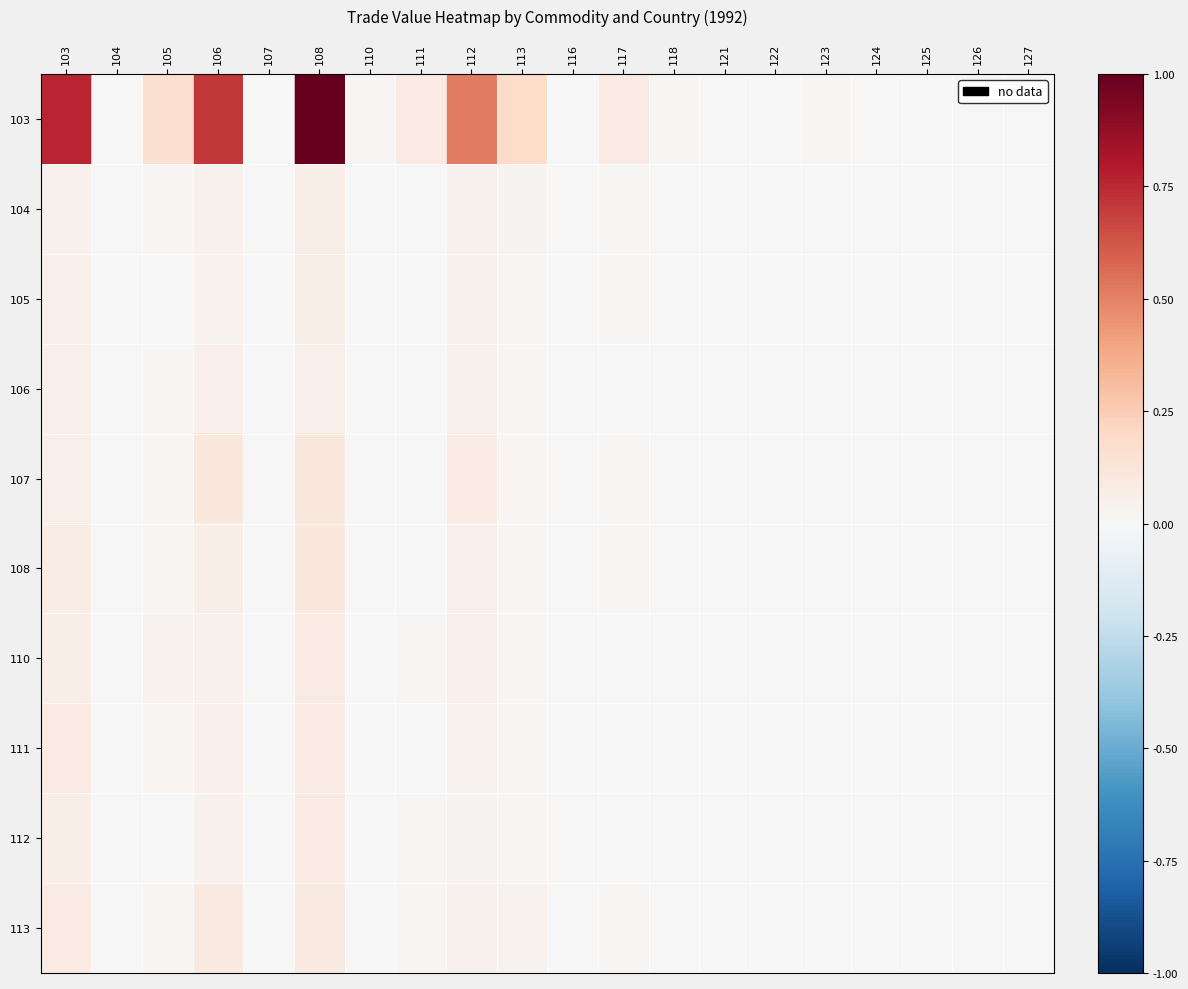

Reading left to right, transcribe all the data shown in this chart.

103: 103=0.8	104=0.0	105=0.2	106=0.7	107=0.0	108=1.0	110=0.0	111=0.1	112=0.5	113=0.2	116=0.0	117=0.1	118=0.0	121=0.0	122=0.0	123=0.0	124=0.0	125=0.0	126=0.0	127=0.0
104: 103=0.0	104=0.0	105=0.0	106=0.0	107=0.0	108=0.1	110=0.0	111=0.0	112=0.0	113=0.0	116=0.0	117=0.0	118=0.0	121=0.0	122=0.0	123=0.0	124=0.0	125=0.0	126=0.0	127=0.0
105: 103=0.0	104=0.0	105=0.0	106=0.0	107=0.0	108=0.1	110=0.0	111=0.0	112=0.0	113=0.0	116=0.0	117=0.0	118=0.0	121=0.0	122=0.0	123=0.0	124=0.0	125=0.0	126=0.0	127=0.0
106: 103=0.1	104=0.0	105=0.0	106=0.0	107=0.0	108=0.1	110=0.0	111=0.0	112=0.0	113=0.0	116=0.0	117=0.0	118=0.0	121=0.0	122=0.0	123=0.0	124=0.0	125=0.0	126=0.0	127=0.0
107: 103=0.1	104=0.0	105=0.0	106=0.1	107=0.0	108=0.1	110=0.0	111=0.0	112=0.1	113=0.0	116=0.0	117=0.0	118=0.0	121=0.0	122=0.0	123=0.0	124=0.0	125=0.0	126=0.0	127=0.0
108: 103=0.1	104=0.0	105=0.0	106=0.1	107=0.0	108=0.1	110=0.0	111=0.0	112=0.0	113=0.0	116=0.0	117=0.0	118=0.0	121=0.0	122=0.0	123=0.0	124=0.0	125=0.0	126=0.0	127=0.0
110: 103=0.1	104=0.0	105=0.0	106=0.0	107=0.0	108=0.1	110=0.0	111=0.0	112=0.0	113=0.0	116=0.0	117=0.0	118=0.0	121=0.0	122=0.0	123=0.0	124=0.0	125=0.0	126=0.0	127=0.0
111: 103=0.1	104=0.0	105=0.0	106=0.1	107=0.0	108=0.1	110=0.0	111=0.0	112=0.0	113=0.0	116=0.0	117=0.0	118=0.0	121=0.0	122=0.0	123=0.0	124=0.0	125=0.0	126=0.0	127=0.0
112: 103=0.1	104=0.0	105=0.0	106=0.0	107=0.0	108=0.1	110=0.0	111=0.0	112=0.0	113=0.0	116=0.0	117=0.0	118=0.0	121=0.0	122=0.0	123=0.0	124=0.0	125=0.0	126=0.0	127=0.0
113: 103=0.1	104=0.0	105=0.0	106=0.1	107=0.0	108=0.1	110=0.0	111=0.0	112=0.0	113=0.0	116=0.0	117=0.0	118=0.0	121=0.0	122=0.0	123=0.0	124=0.0	125=0.0	126=0.0	127=0.0